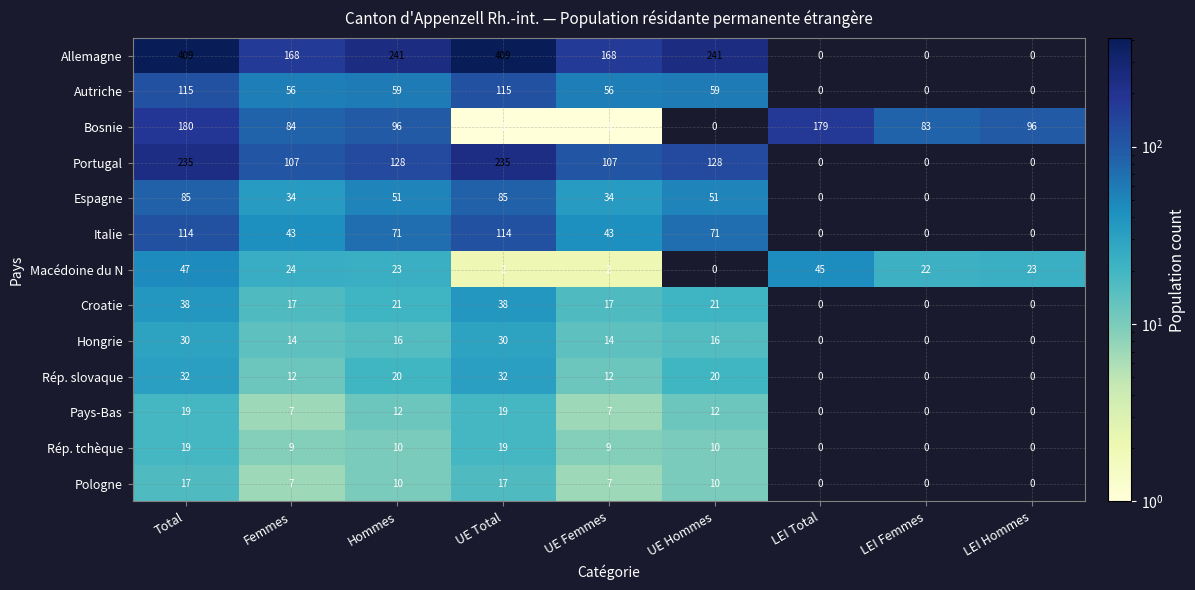

The value of Pologne at UE Femmes is 7. True or false?

True